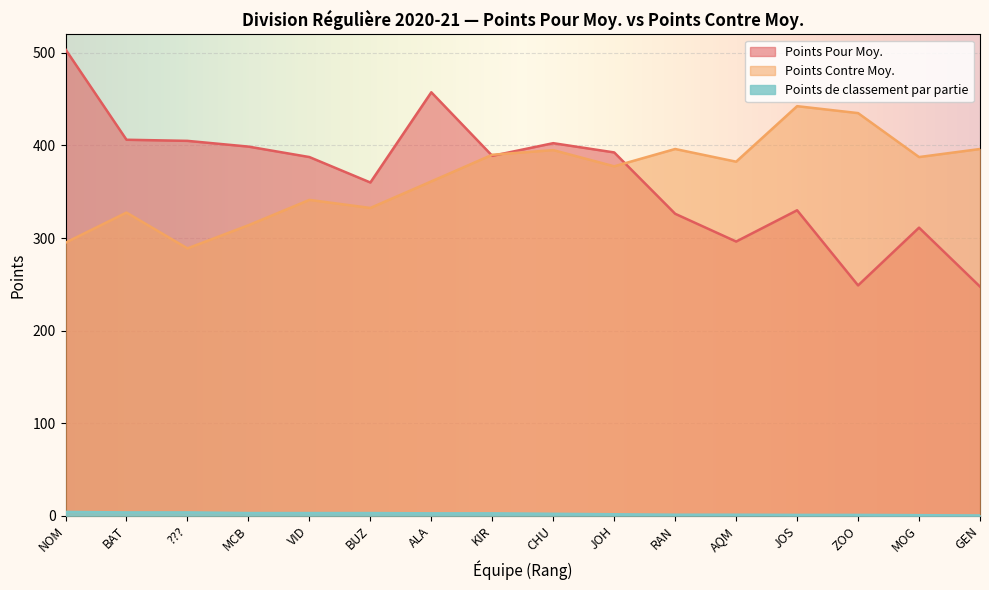

Which series has the widest spread of values?

Points Pour Moy.